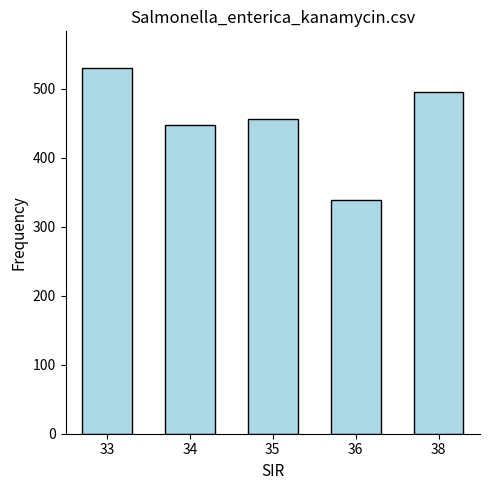

At which category does the chart reach its minimum across all series?

36